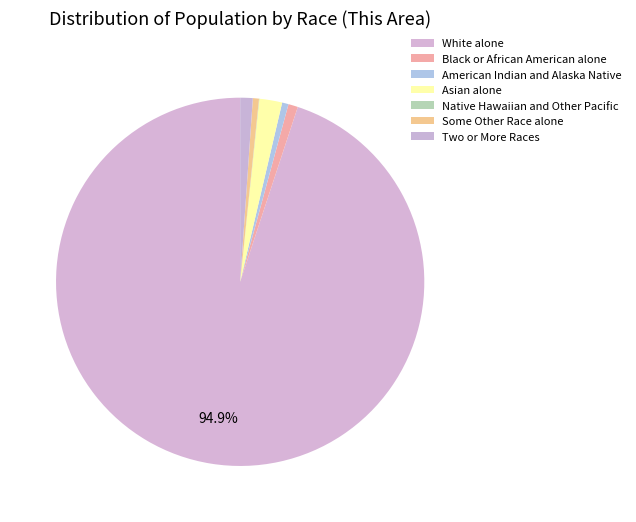

What is the change in value from Some Other Race alone to Two or More Races?

+37